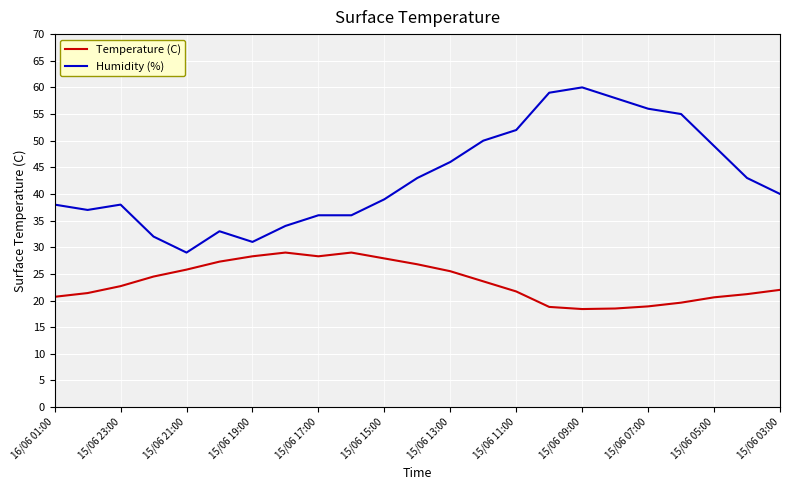

True or false: Temperature (C) has more than 0 points higher than both neighbors.

True